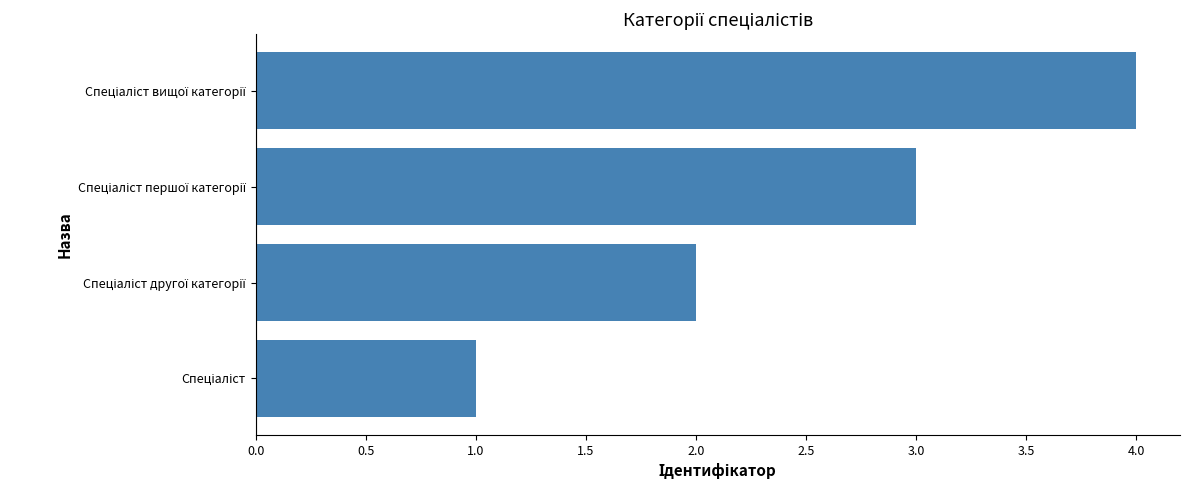

What is the difference between the maximum and minimum values?

3